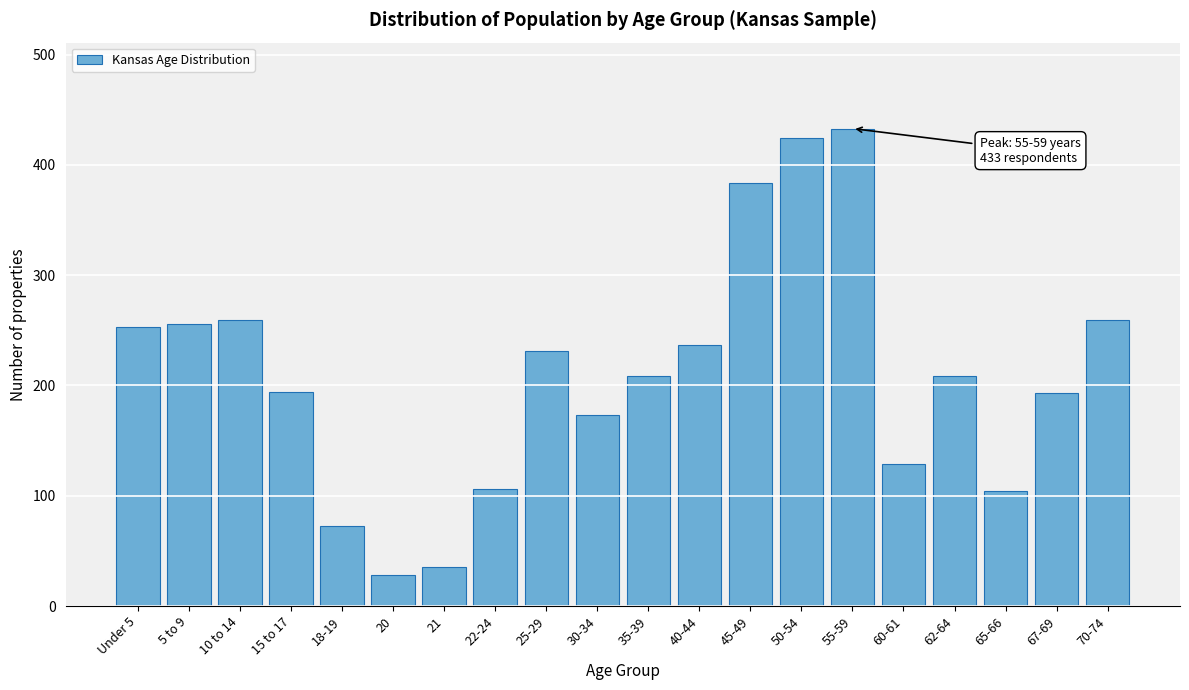

The value at 45-49 is 217. True or false?

False